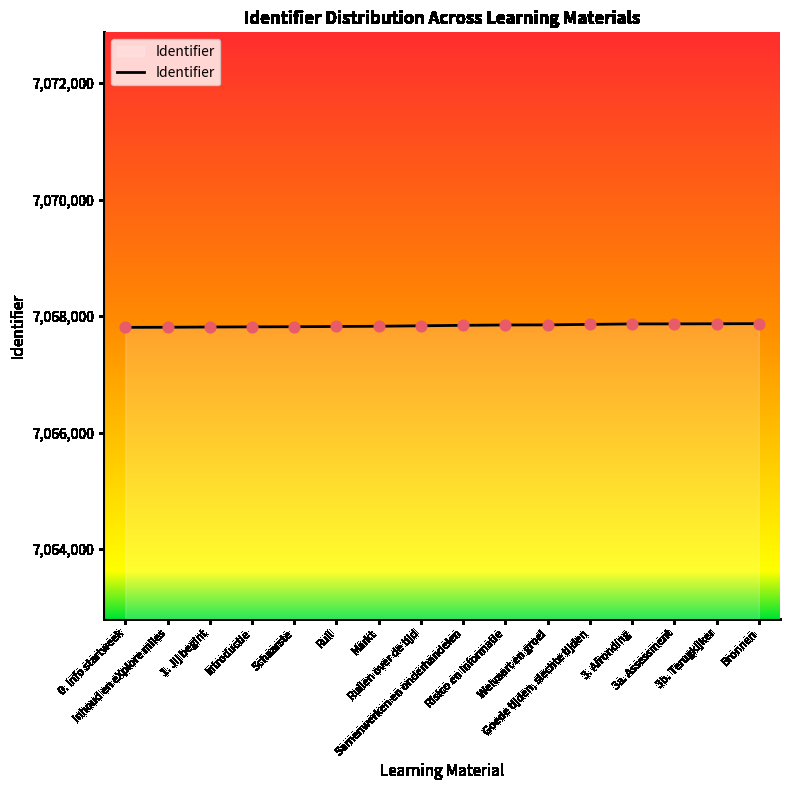

What is the ratio of the value at Welvaart en groei to the value at Bronnen?

1.0